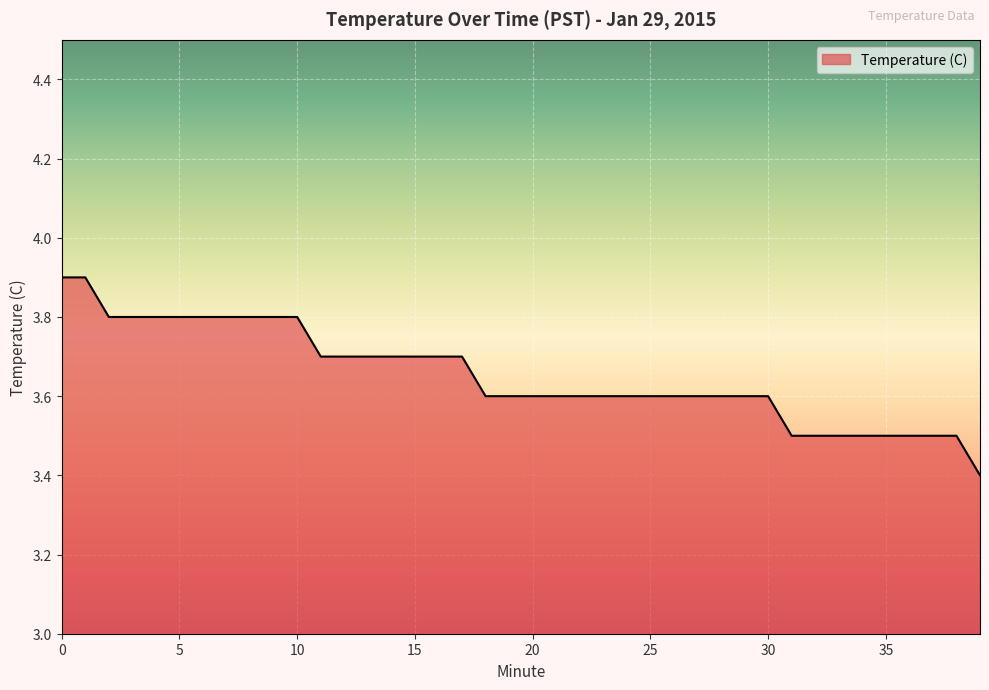

How many distinct data groups are displayed?

1